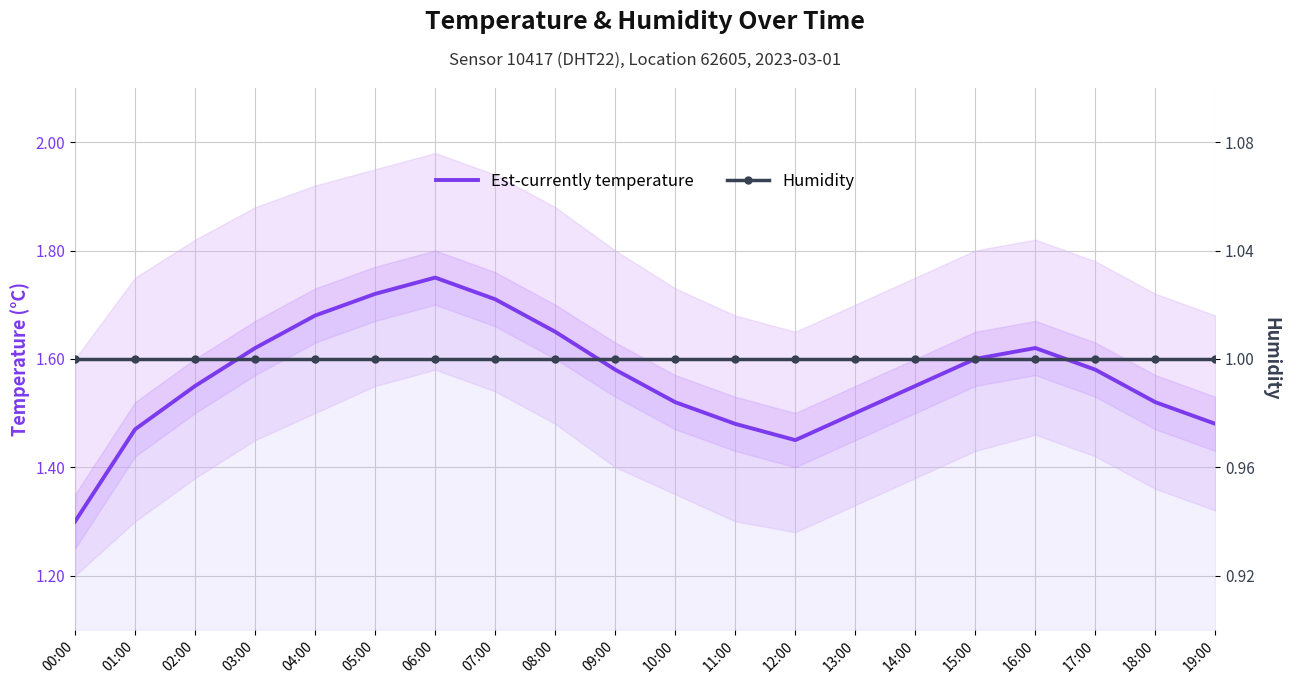

What is the sum of all Humidity values?

20.0